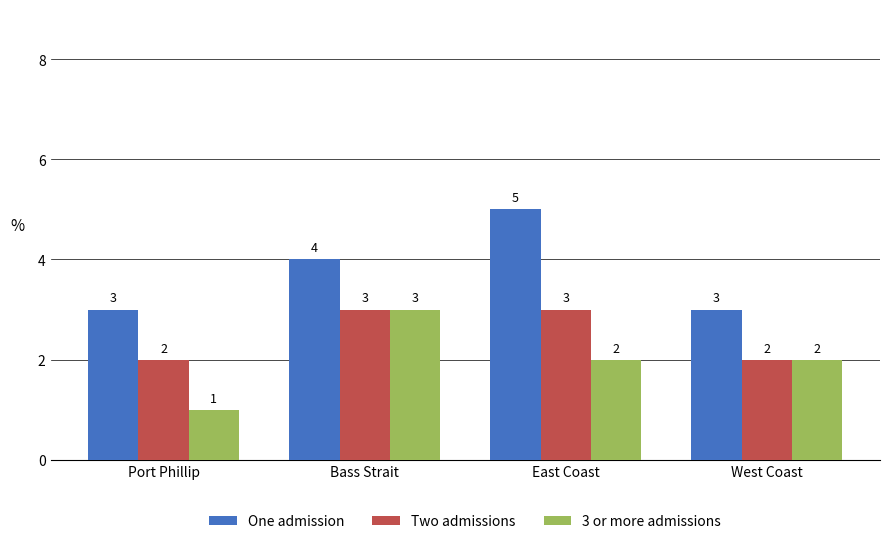

At East Coast, list the series in order from largest to smallest.

One admission, Two admissions, 3 or more admissions